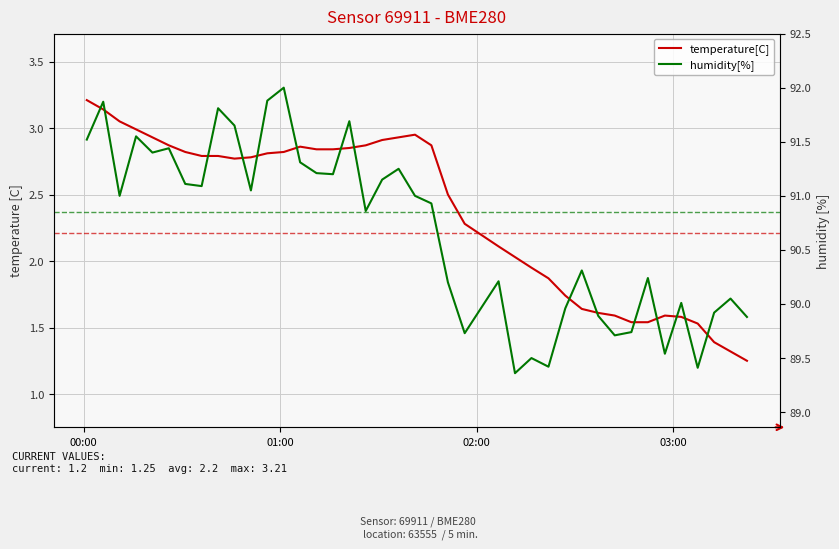

List the series in order of their peak value, highest first.

humidity[%], temperature[C]